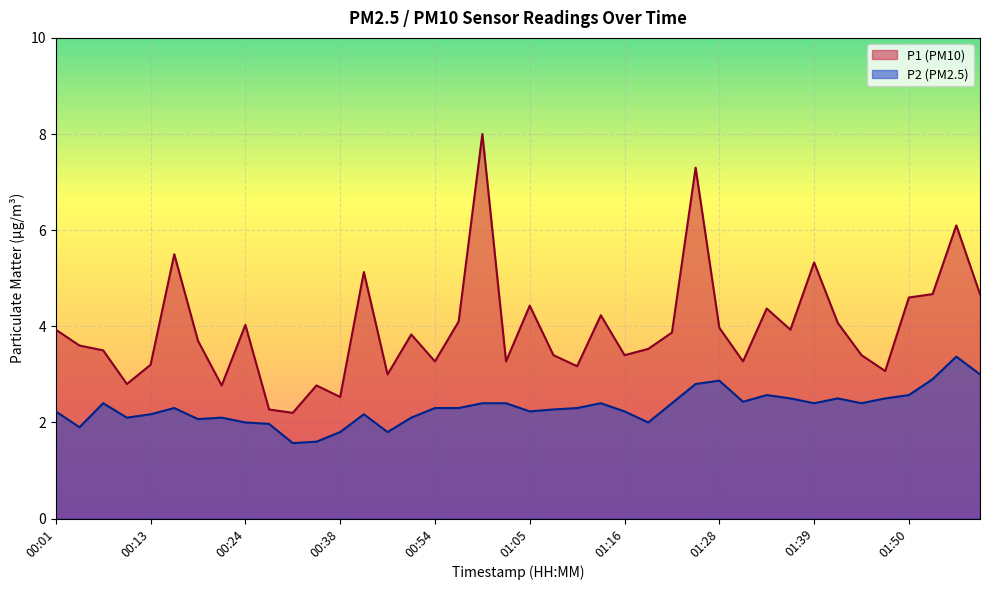

List the series in order of their peak value, highest first.

P1 (PM10), P2 (PM2.5)